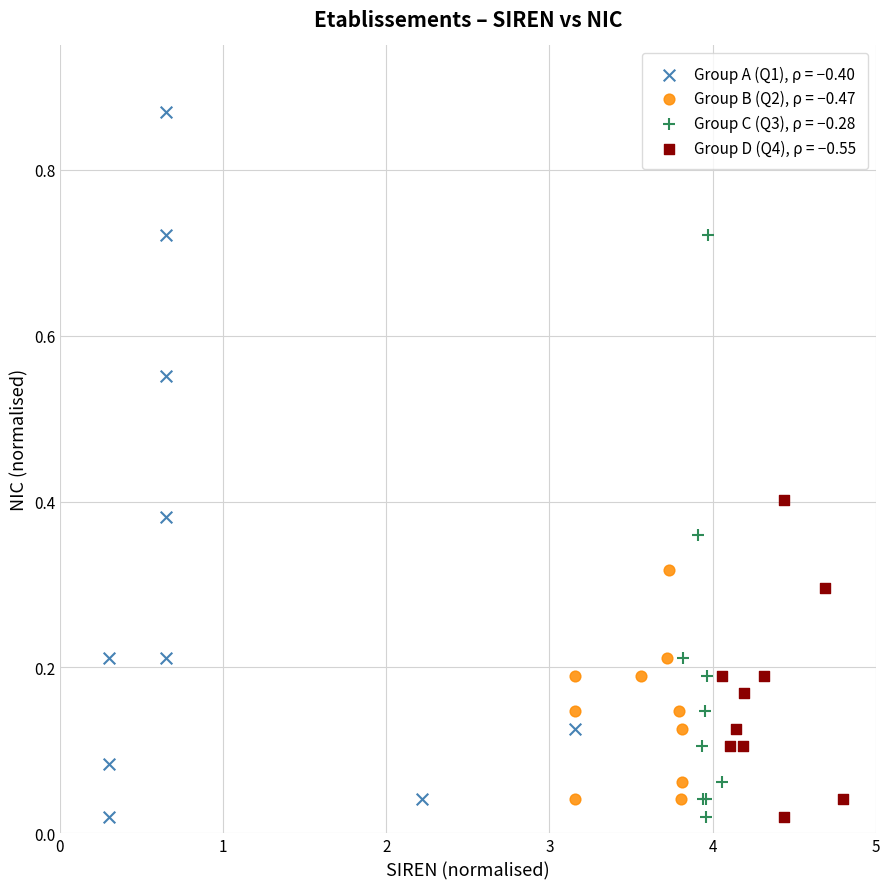

Which series reaches the maximum Y coordinate?

Group A (Q1), ρ = −0.40